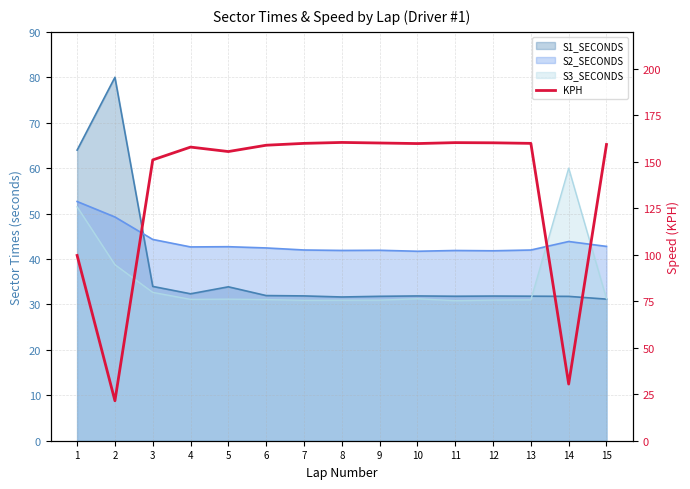

The value at 14 is 30.5. True or false?

True